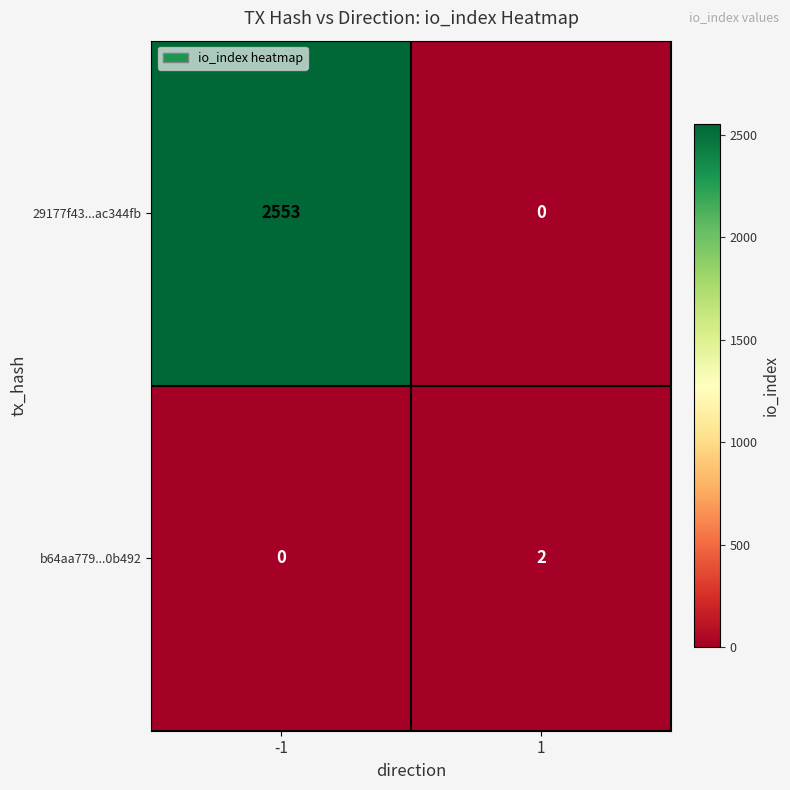

At which category is the sum across all series the highest?

-1